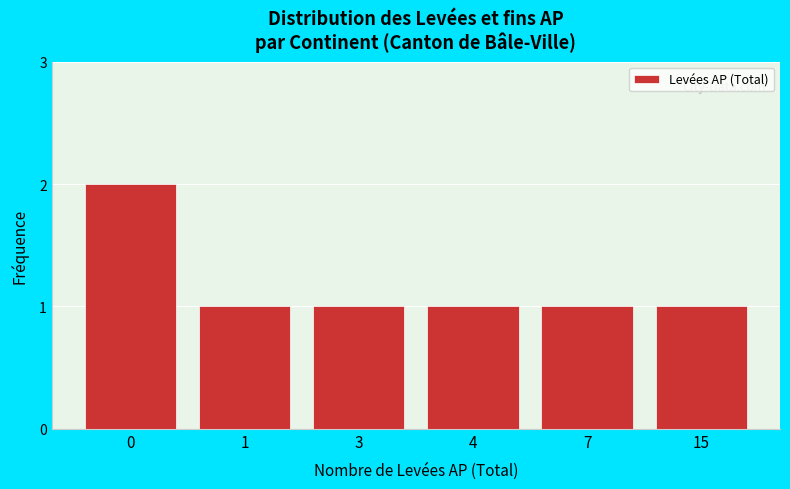

Reading left to right, what are all the values shown in this chart?

0=2	1=1	3=1	4=1	7=1	15=1